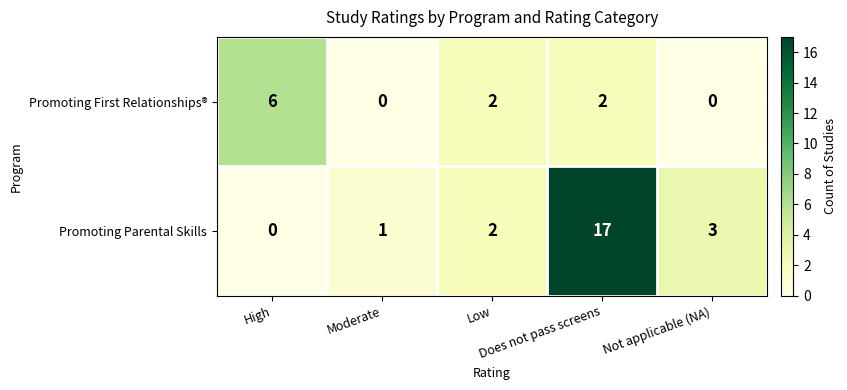

Which series has the widest spread of values?

Promoting Parental Skills